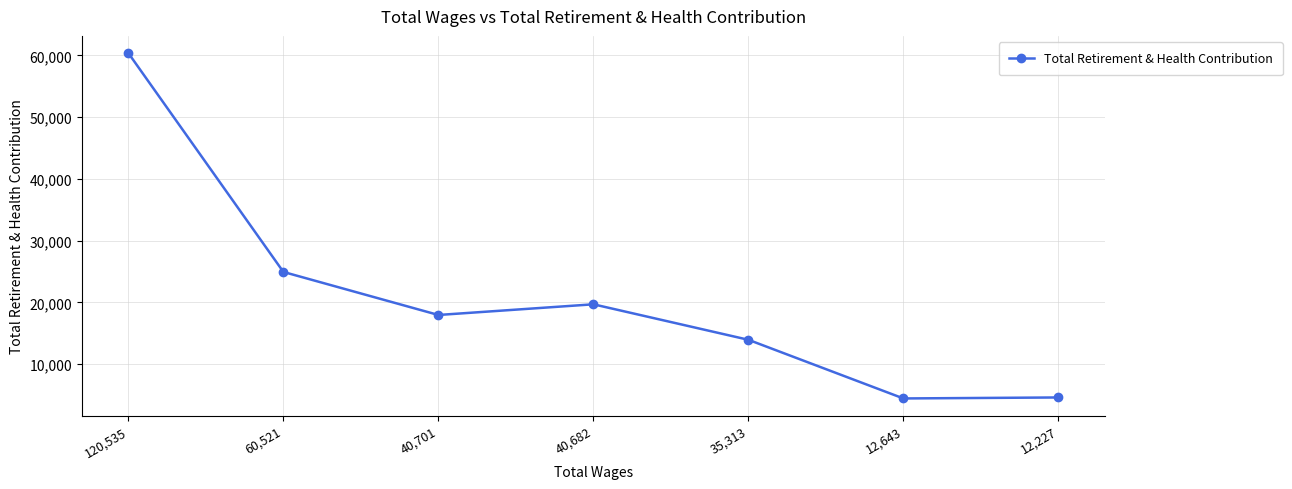

Between 60,521 and 12,227, which is larger?

60,521